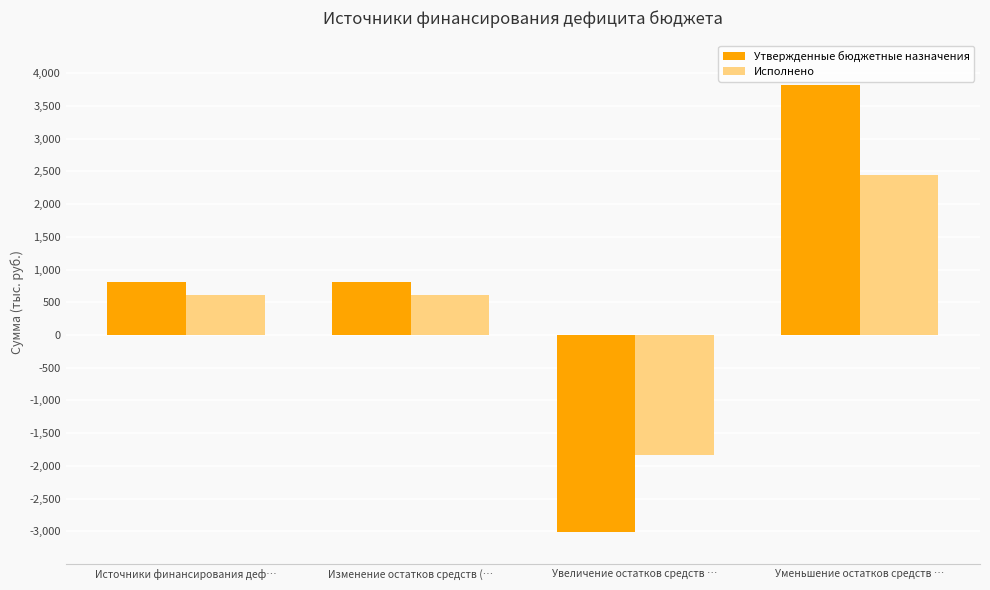

At Изменение остатков средств (…, list the series in order from largest to smallest.

Утвержденные бюджетные назначения, Исполнено